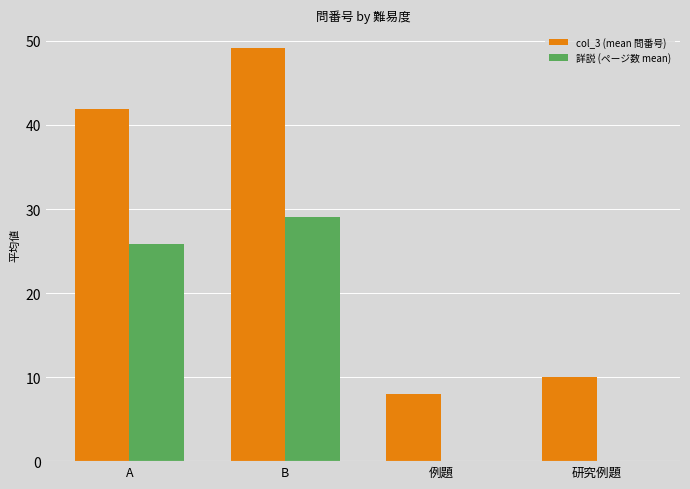

Is it true that 詳説 (ページ数 mean) equals 0.0 at 研究例題?

True